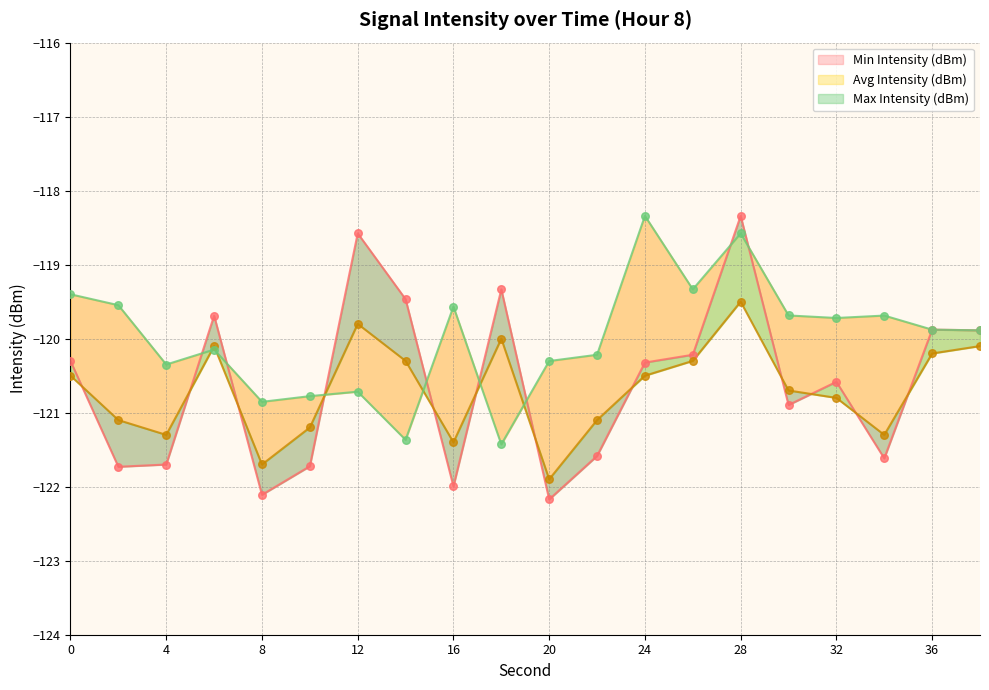

Which series contains the lowest Y value?

Min Intensity (dBm)